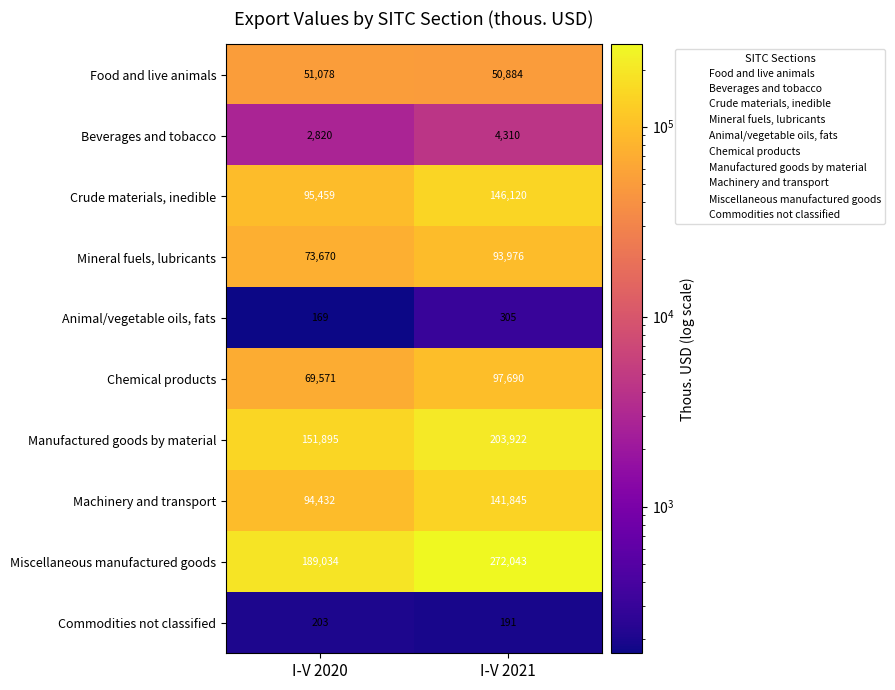

Which series has the widest spread of values?

Miscellaneous manufactured goods